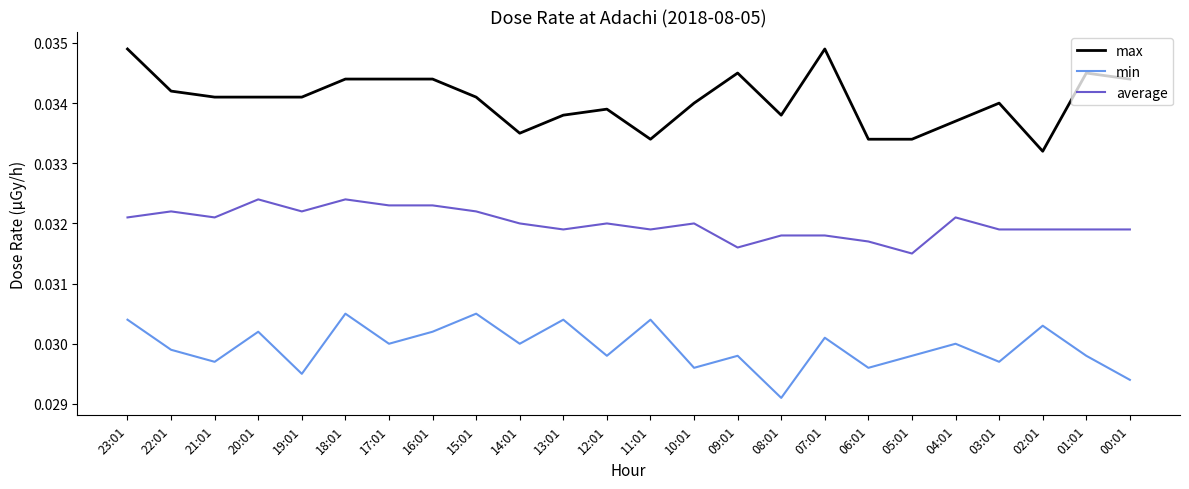

Rank the series at 07:01 from highest to lowest value.

max, average, min